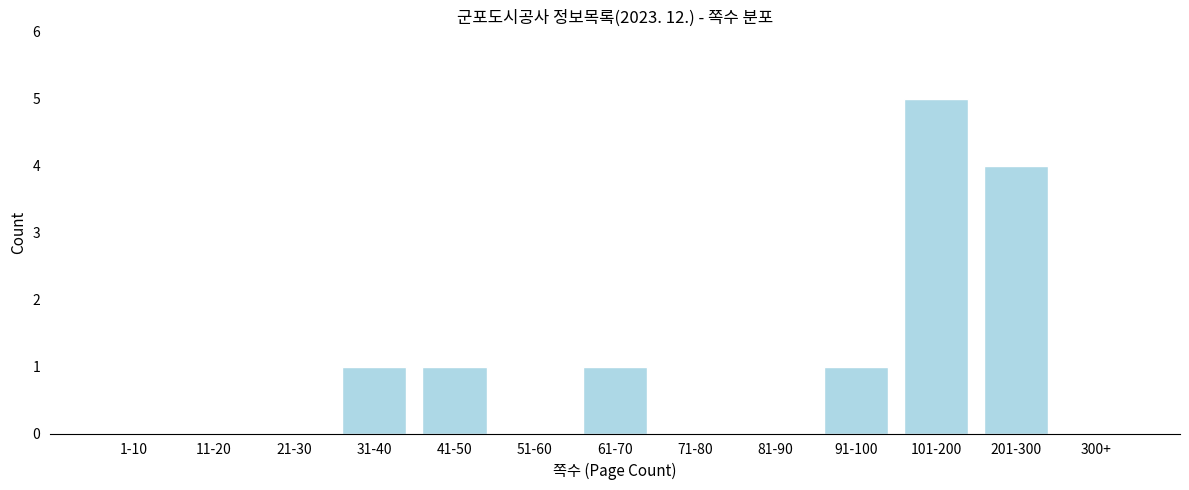

Reading left to right, list all the values displayed in this chart.

1-10=0	11-20=0	21-30=0	31-40=1	41-50=1	51-60=0	61-70=1	71-80=0	81-90=0	91-100=1	101-200=5	201-300=4	300+=0